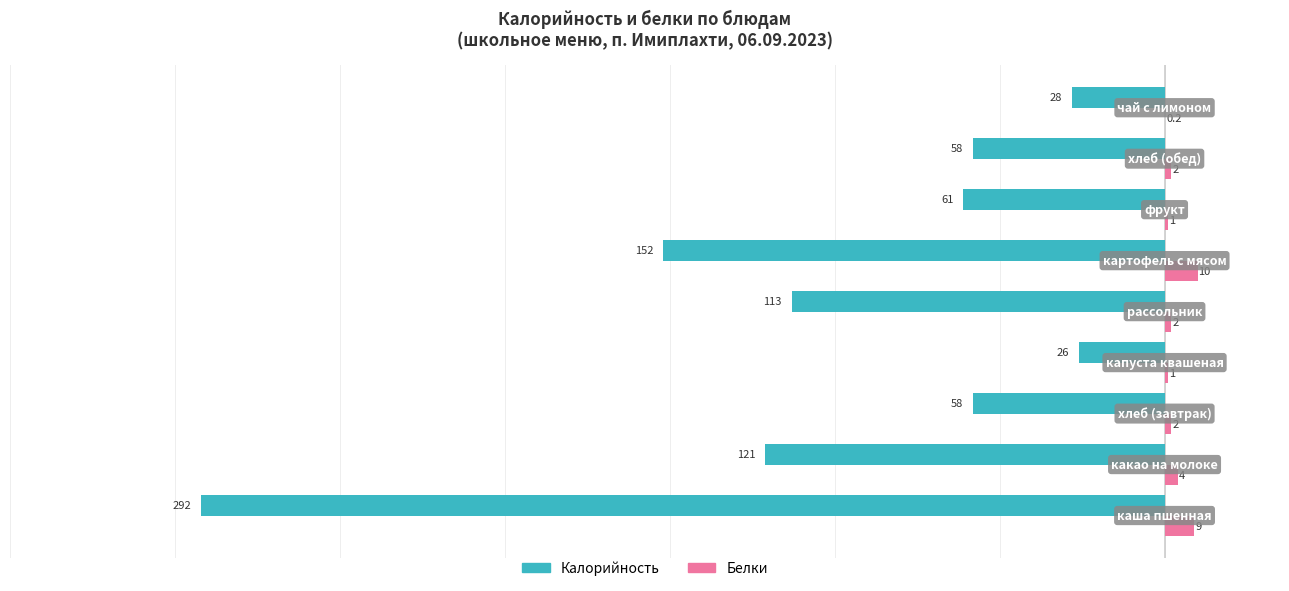

What is the sum of all Калорийность values?

-909.0